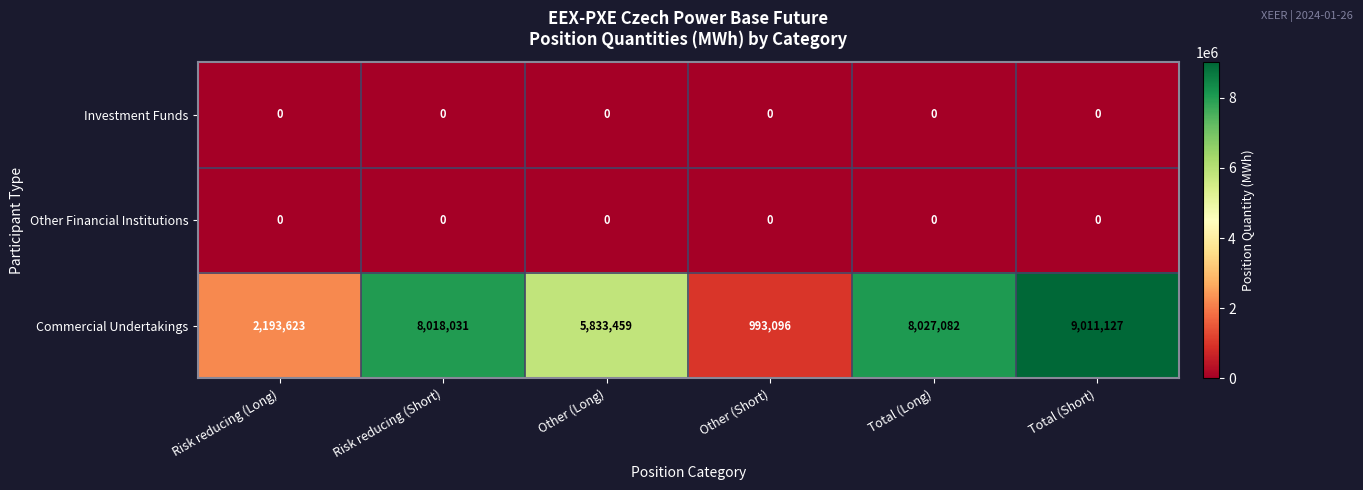

At which category does the chart reach its peak across all series?

Total (Short)